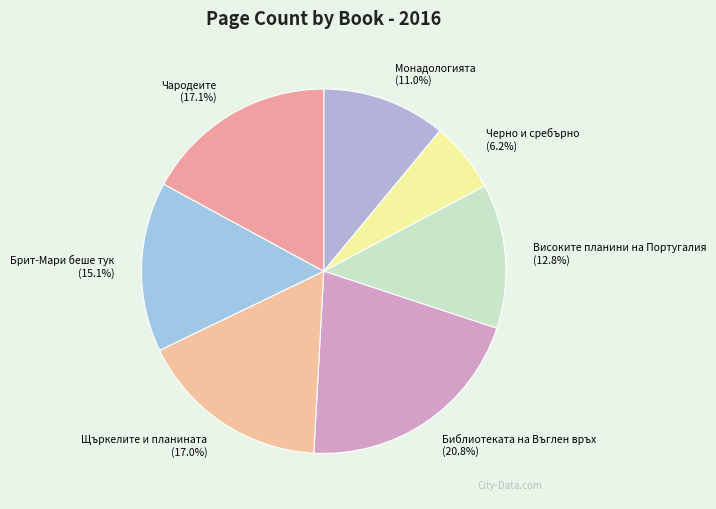

Is Монадологията the majority of the pie?

No